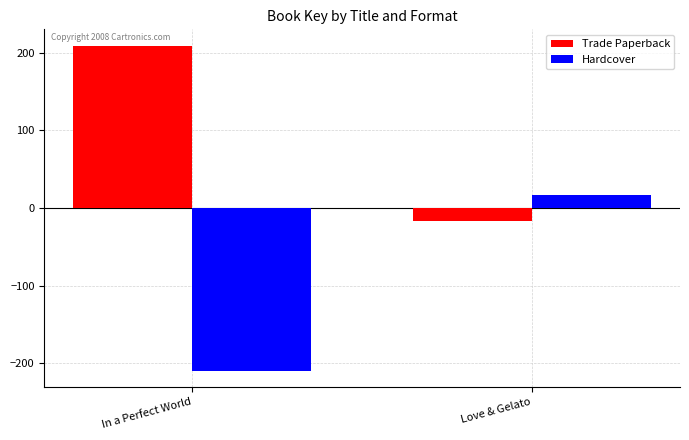

The Hardcover series shows 17.0 at Love & Gelato. True or false?

True